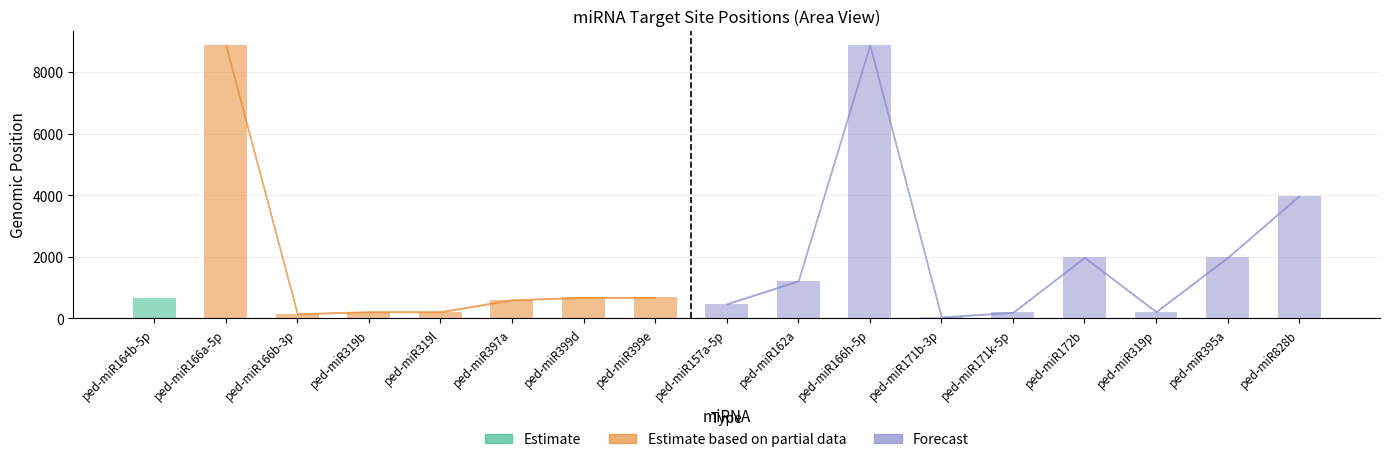

Reading left to right, extract all data points from this chart.

Target_start: 659.0	8871.0	143.0	209.0	208.0	597.0	674.0	674.0	464.0	1212.0	8871.0	36.0	190.0	1974.0	211.0	1972.0	3973.0
Target_end: 679.0	8891.0	163.0	229.0	229.0	617.0	694.0	694.0	483.0	1233.0	8891.0	56.0	209.0	1994.0	231.0	1992.0	3994.0
Expectation: 0.5	4.5	4.5	4.5	4.5	4.5	4.5	4.5	5.0	5.0	5.0	5.0	5.0	5.0	5.0	5.0	5.0